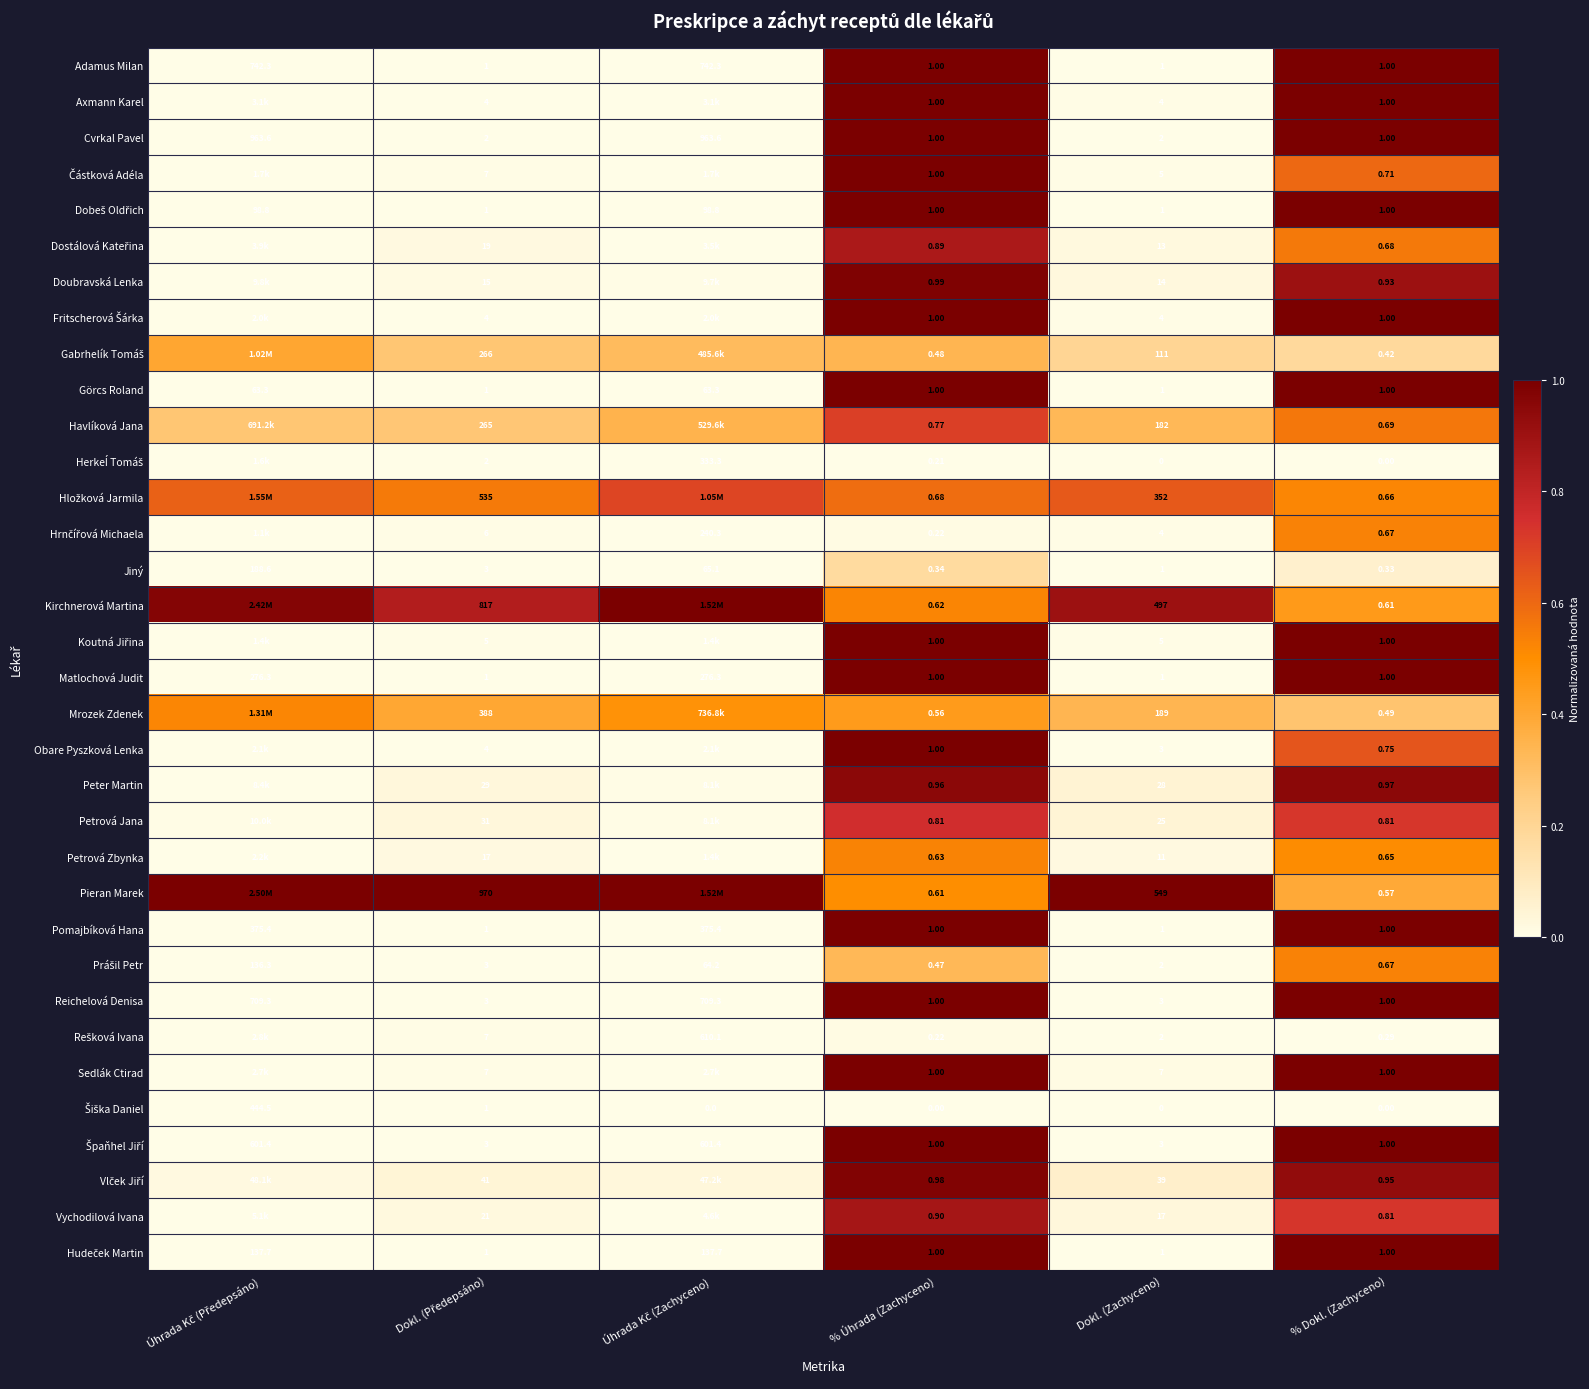

What is the total value across all series at Úhrada Kč (Zachyceno)?

3.9